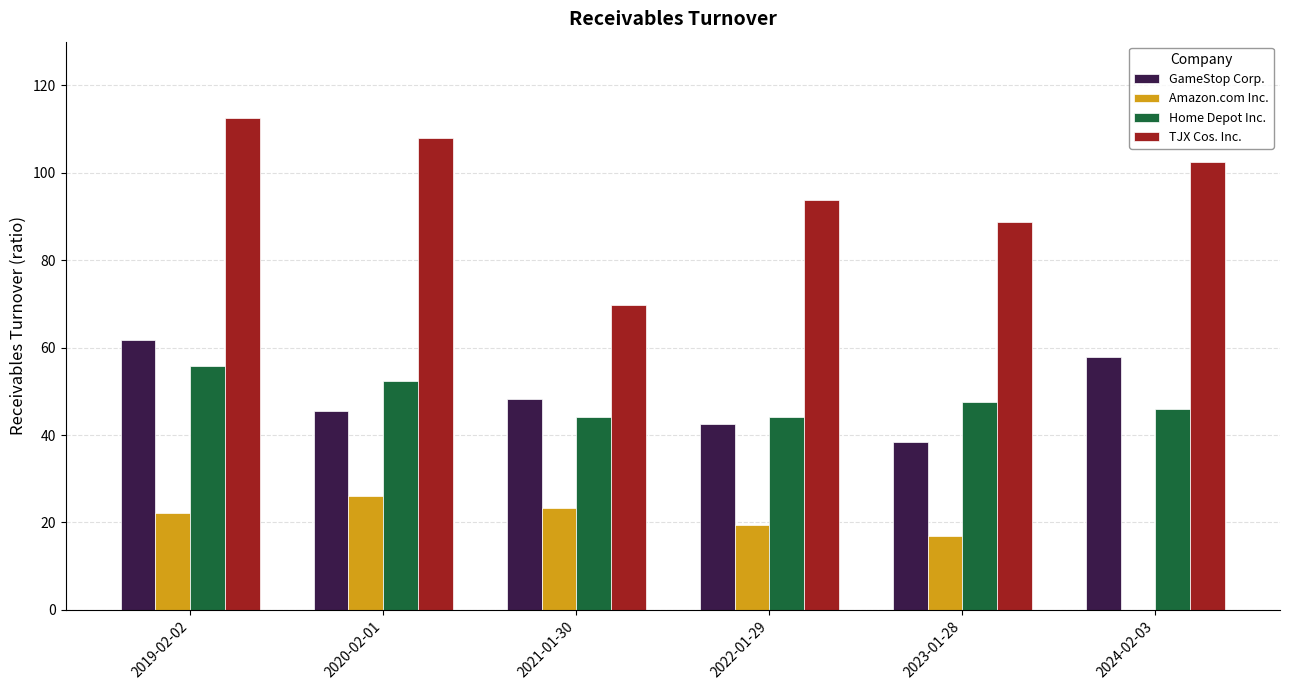

What is the sum of all TJX Cos. Inc. values?

575.2